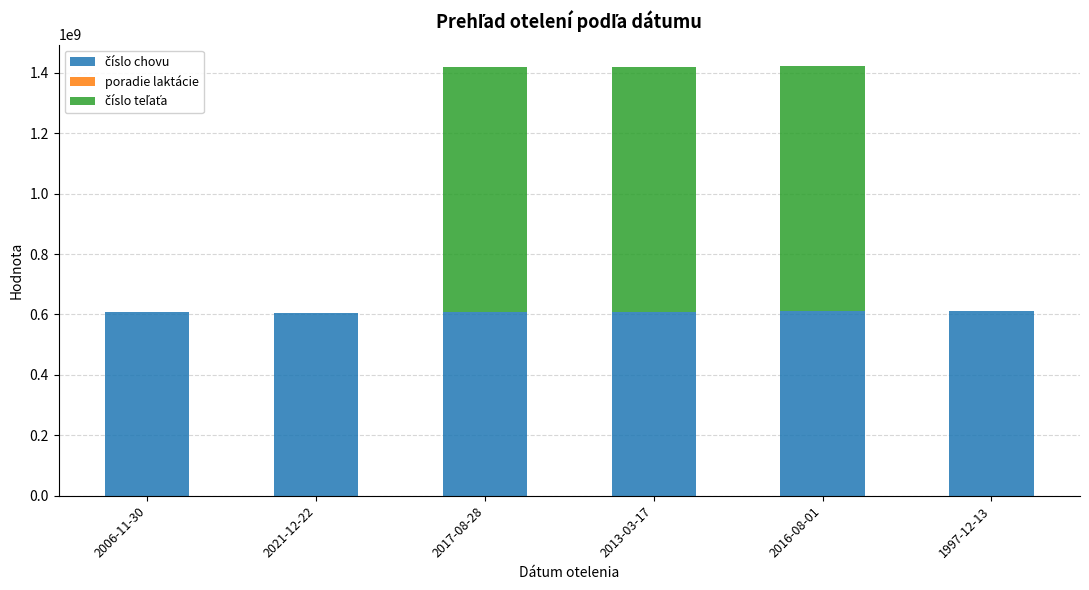

List the series in order of their peak value, lowest first.

poradie laktácie, číslo chovu, číslo teľaťa